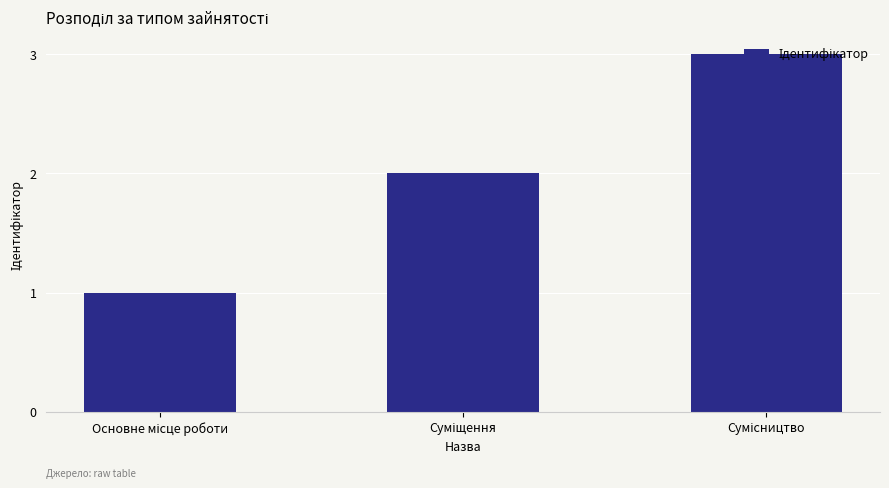

How many values are below 2?

1